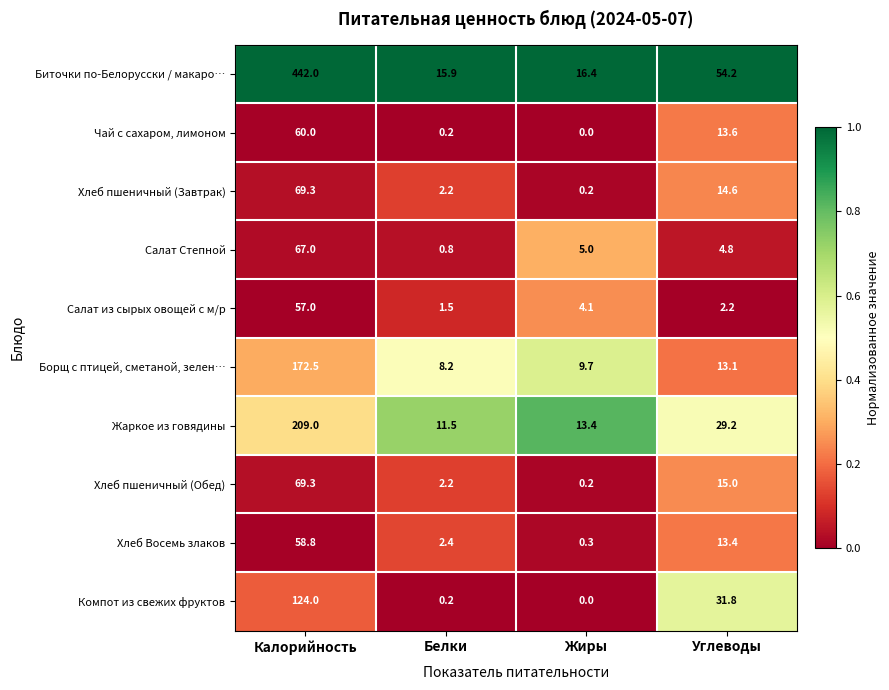

At which category is the sum across all series the highest?

Калорийность